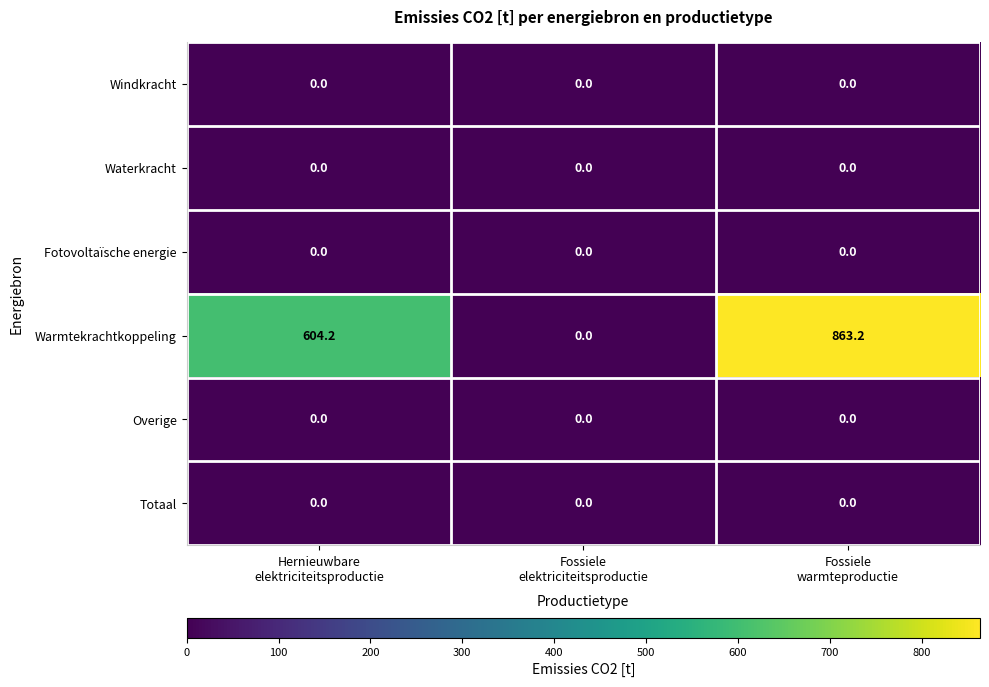

Reading left to right, what are all the values shown in this chart?

Windkracht: 0.0	0.0	0.0
Waterkracht: 0.0	0.0	0.0
Fotovoltaïsche energie: 0.0	0.0	0.0
Warmtekrachtkoppeling: 604.2	0.0	863.2
Overige: 0.0	0.0	0.0
Totaal: 0.0	0.0	0.0